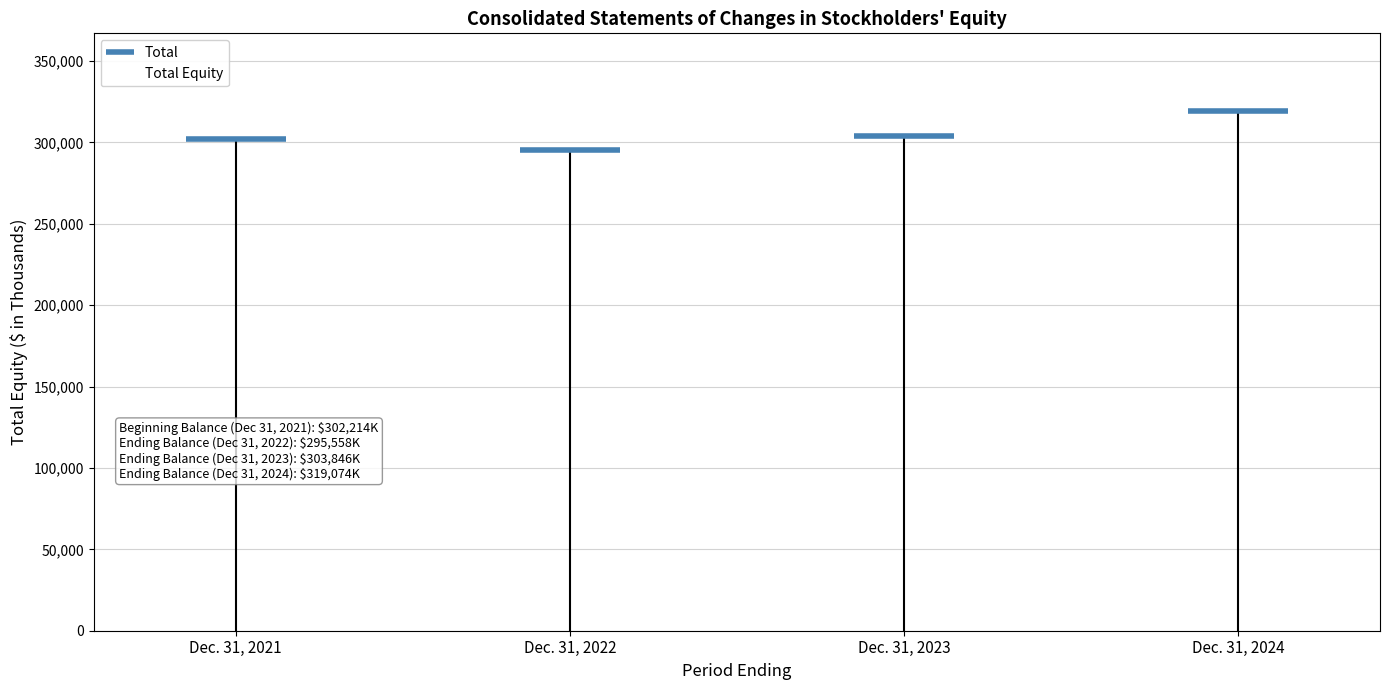

What value does the data have at Dec. 31, 2022, to the nearest 50?

295550